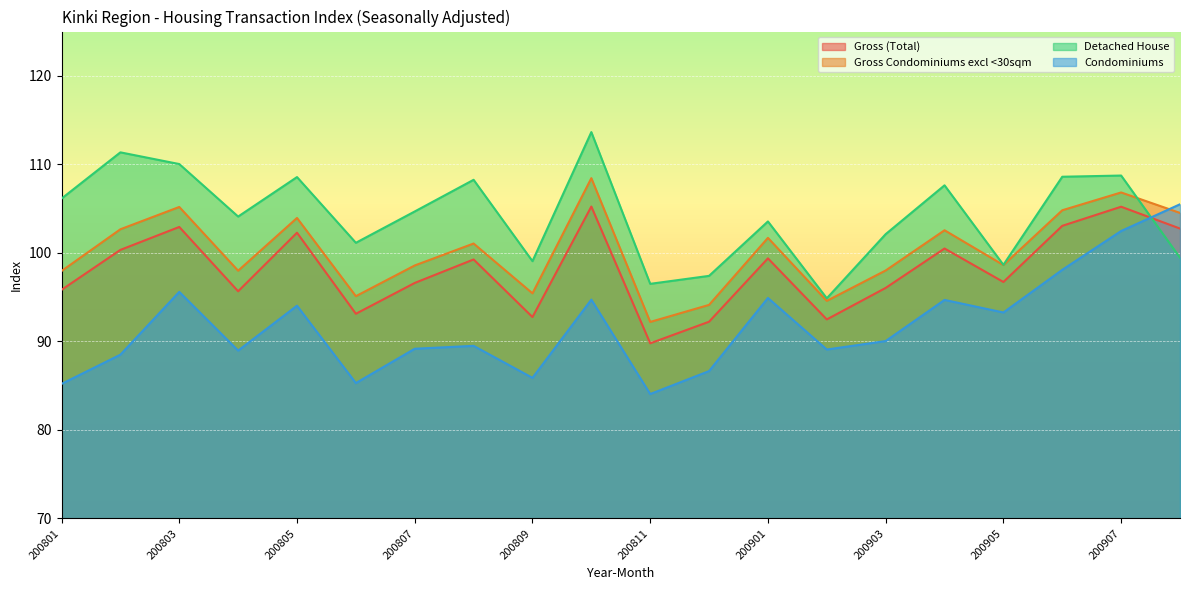

Reading left to right, what are all the values shown in this chart?

Gross (Total): 95.8	100.3	102.9	95.7	102.3	93.1	96.6	99.3	92.8	105.2	89.8	92.2	99.4	92.5	96.0	100.5	96.7	103.1	105.2	102.7
Gross Condominiums excl <30sqm: 98.0	102.7	105.2	98.0	103.9	95.1	98.6	101.1	95.4	108.4	92.2	94.1	101.7	94.6	98.0	102.6	98.6	104.8	106.8	104.5
Detached House: 106.1	111.4	110.0	104.1	108.6	101.1	104.7	108.3	99.1	113.6	96.5	97.4	103.6	94.9	102.1	107.6	98.6	108.6	108.7	99.5
Condominiums: 85.2	88.5	95.6	89.0	94.0	85.3	89.2	89.5	85.9	94.7	84.1	86.7	94.9	89.1	90.0	94.7	93.3	98.1	102.5	105.5